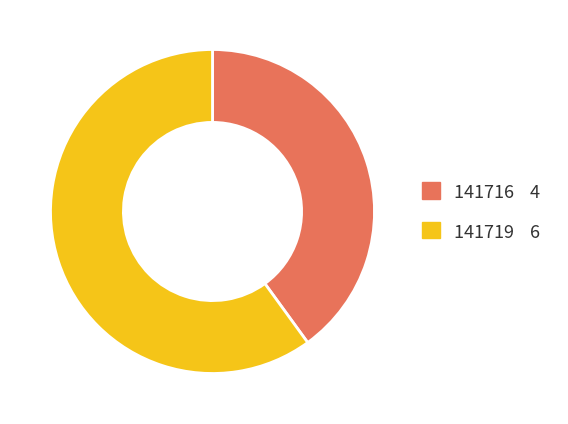

Is it true that 141719 is 60% of the pie?

True